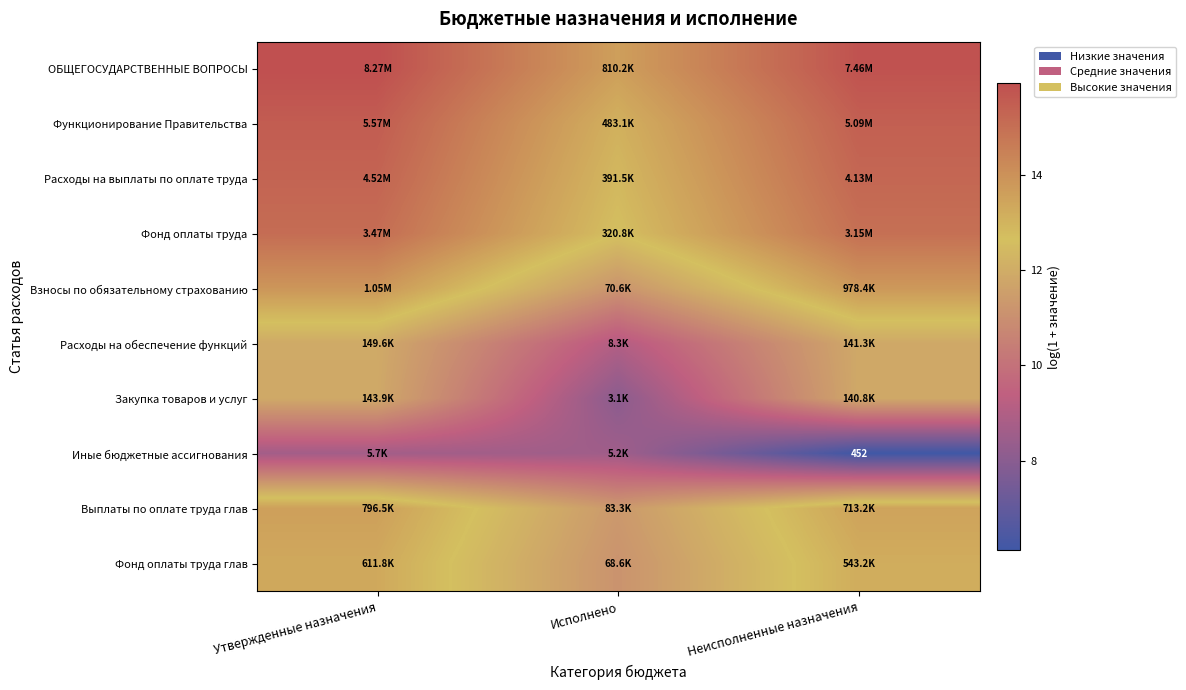

Count the number of categories in the chart.

3